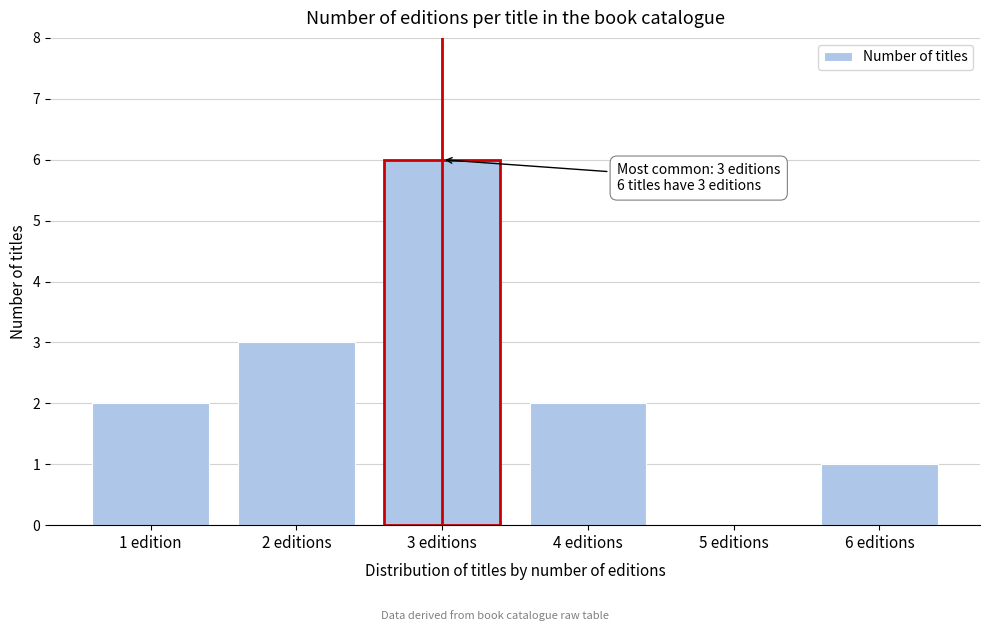

Reading left to right, list all the values displayed in this chart.

1 edition=2	2 editions=3	3 editions=6	4 editions=2	5 editions=0	6 editions=1